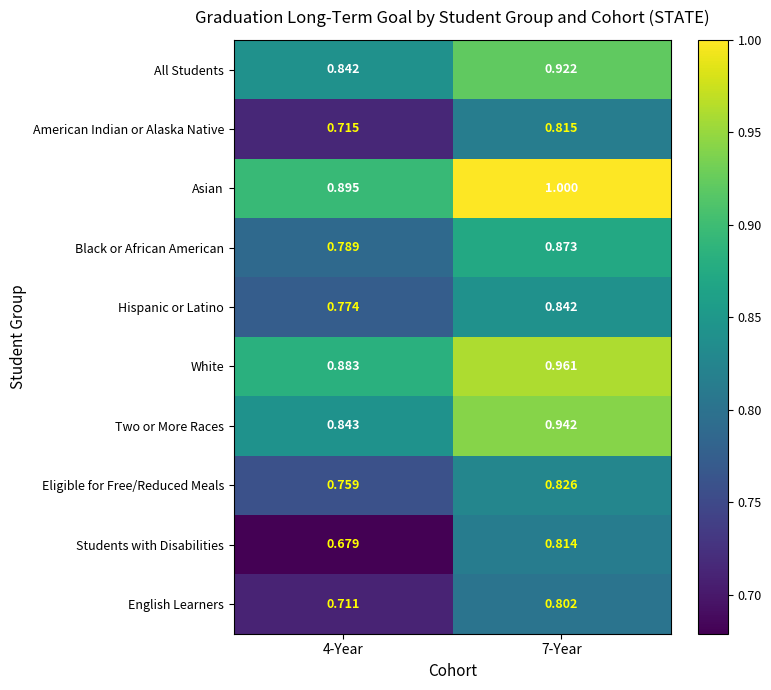

List the series in order of their peak value, lowest first.

English Learners, Students with Disabilities, American Indian or Alaska Native, Eligible for Free/Reduced Meals, Hispanic or Latino, Black or African American, All Students, Two or More Races, White, Asian